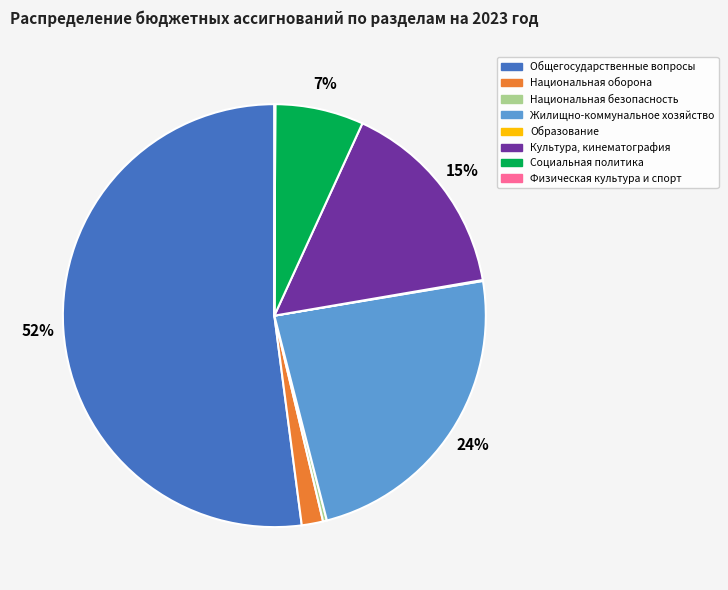

To the nearest percent, what is the difference between the largest and smallest slice percentages?

52%